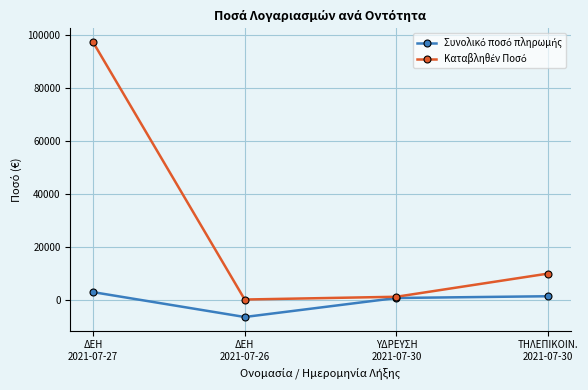

Count the number of categories in the chart.

4